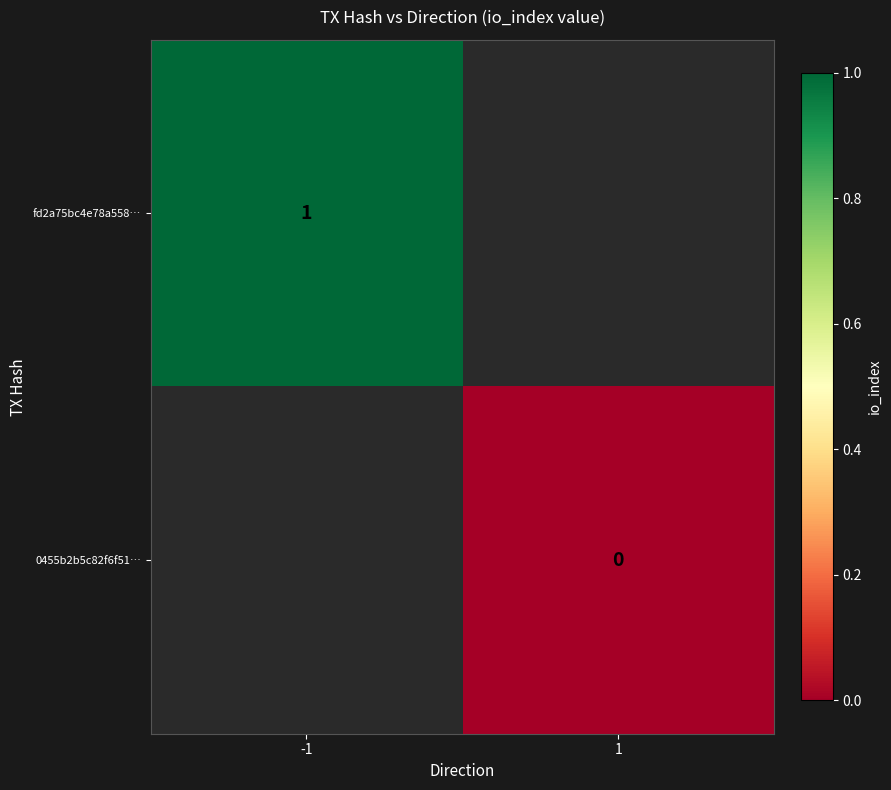

Is it true that fd2a75bc4e78a558… equals 1.5 at -1?

False